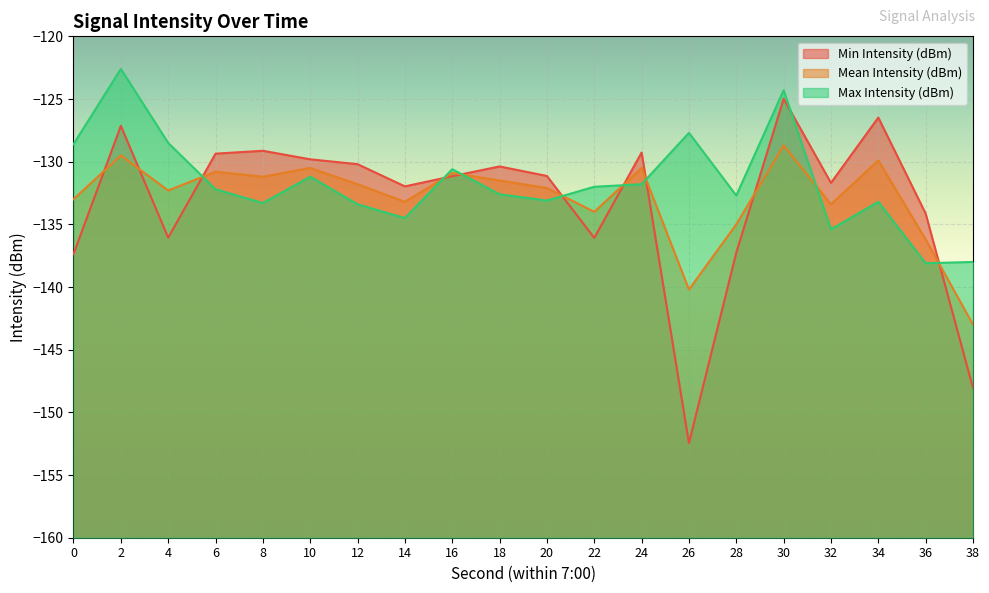

Does the chart display data point markers on the line(s)?

No